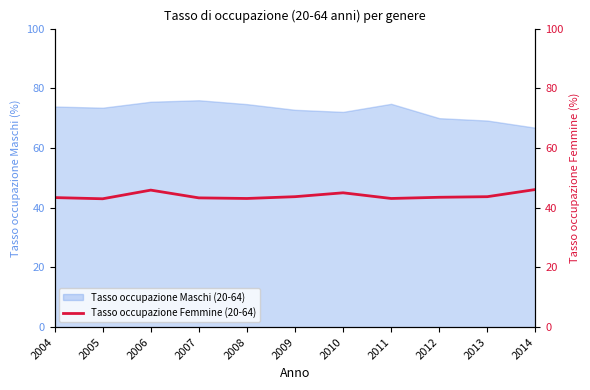

What is the minimum value for Tasso occupazione Maschi (20-64)?

66.8